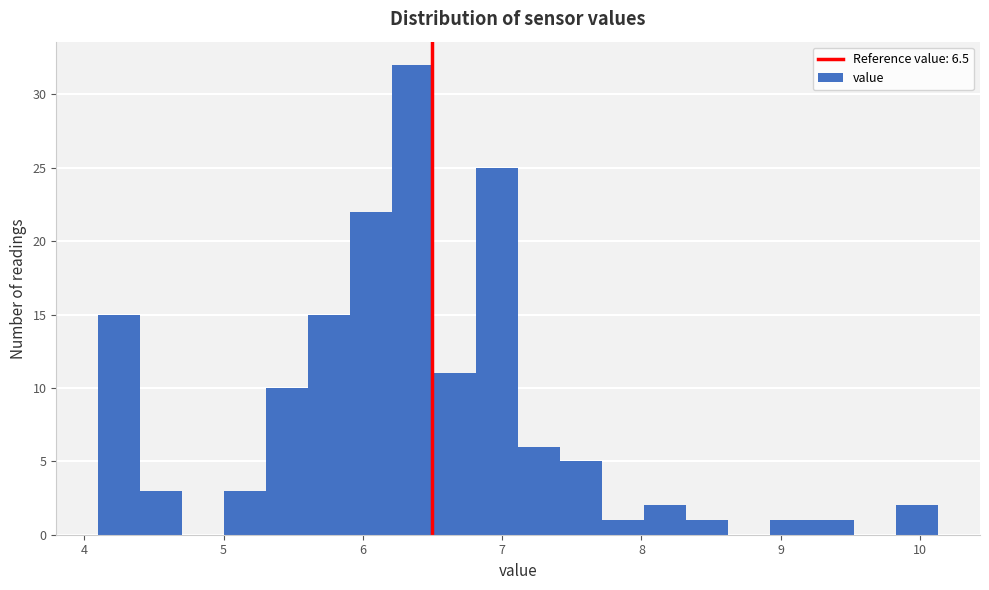

Read against the x-axis, roughly where is the centre of the tallest bar?

6.4